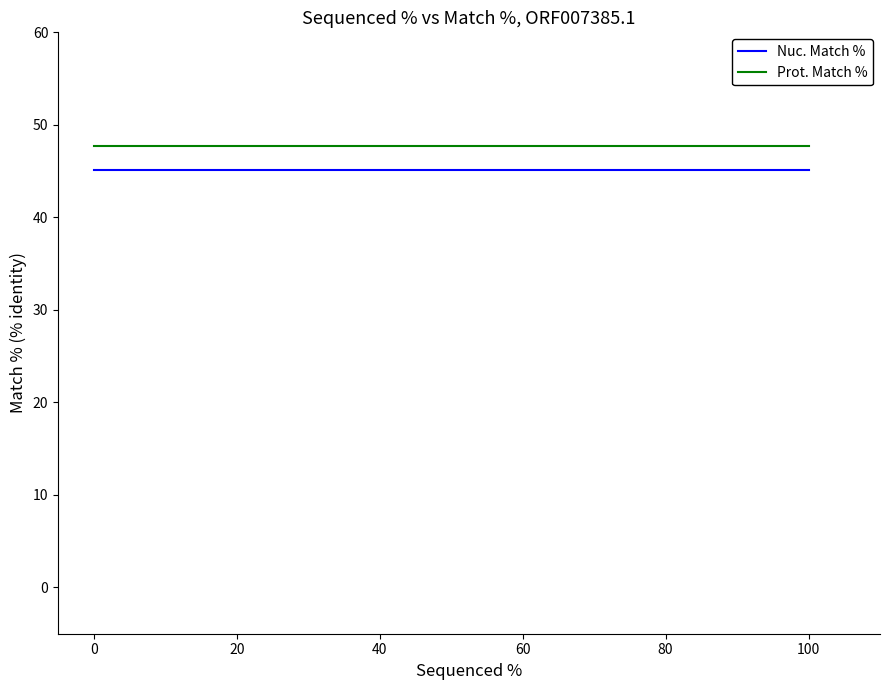

What is the minimum value for Prot. Match %?

47.7